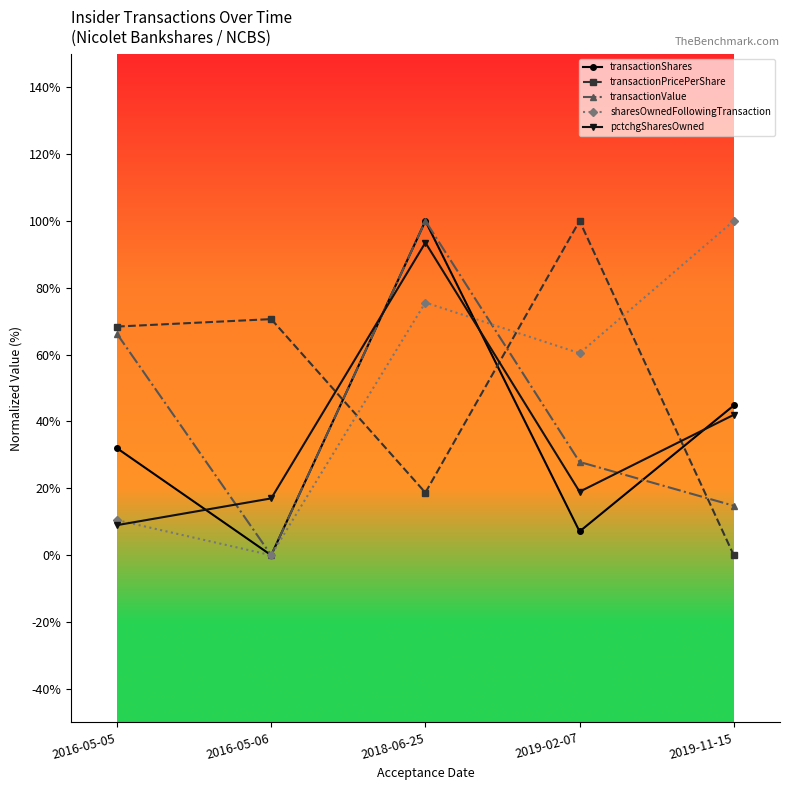

Is this an area chart (filled region under the line)?

No